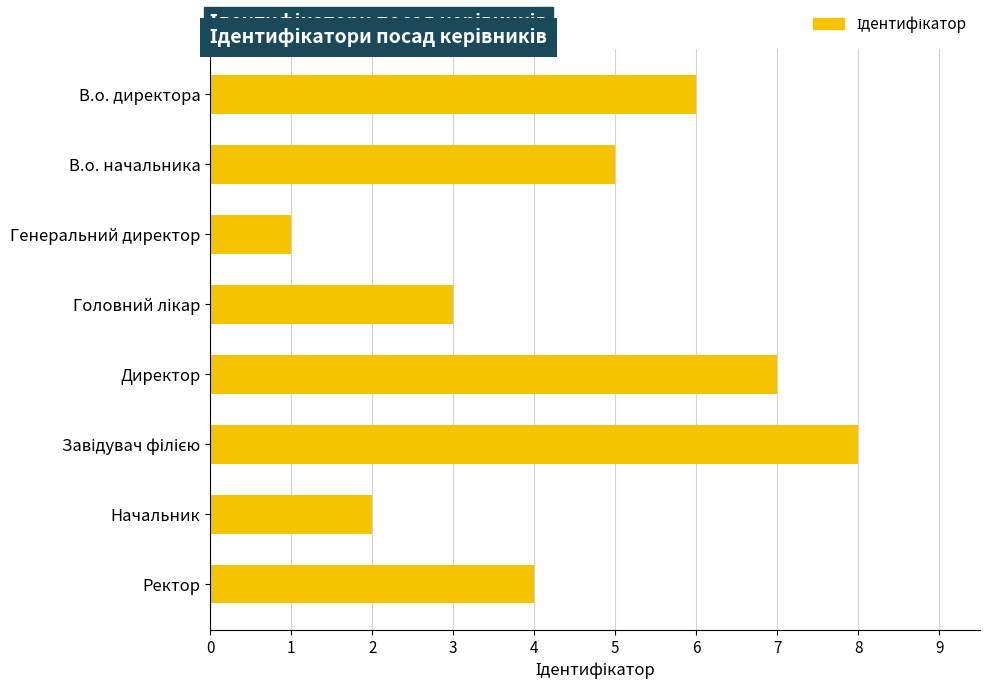

Reading top to bottom, what are all the values shown in this chart?

6	5	1	3	7	8	2	4